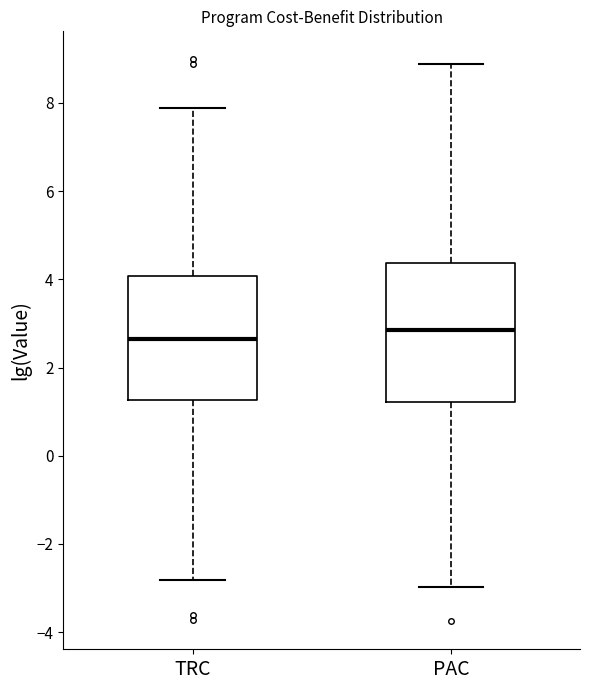

Where is the lower edge of the box for PAC on the y-axis? The values are not printed on the chart, so give them approximately, as read against the axis.

1.2